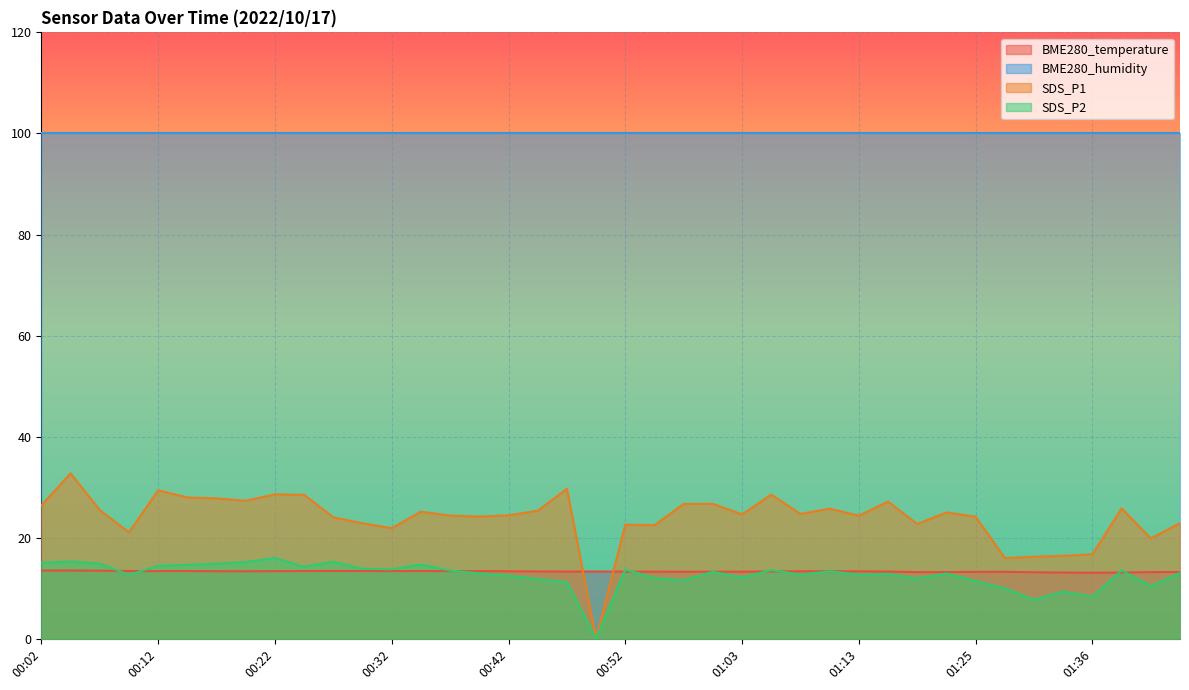

Which category has the lowest value in the SDS_P2 series?

00:50